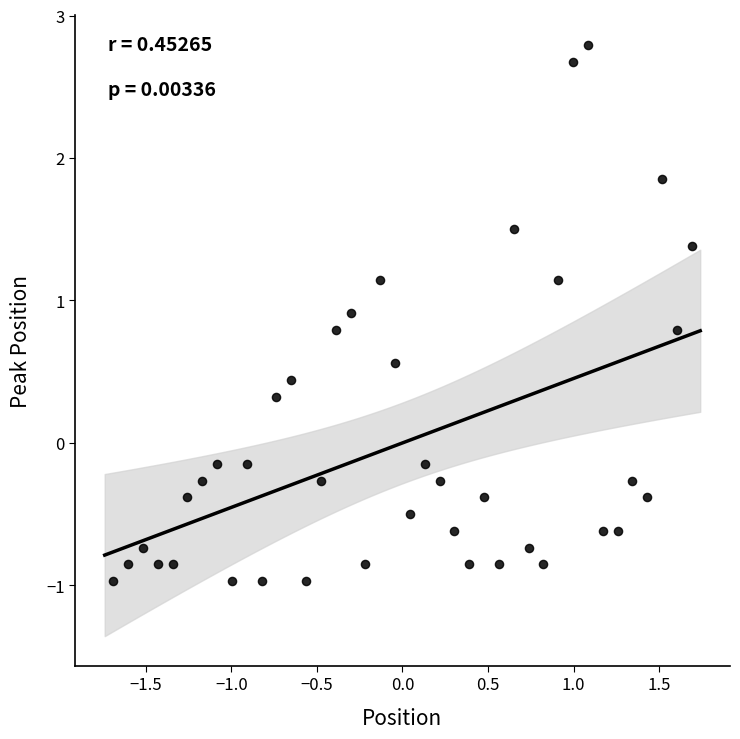

What is the range of Y values (max minus min)?

3.8